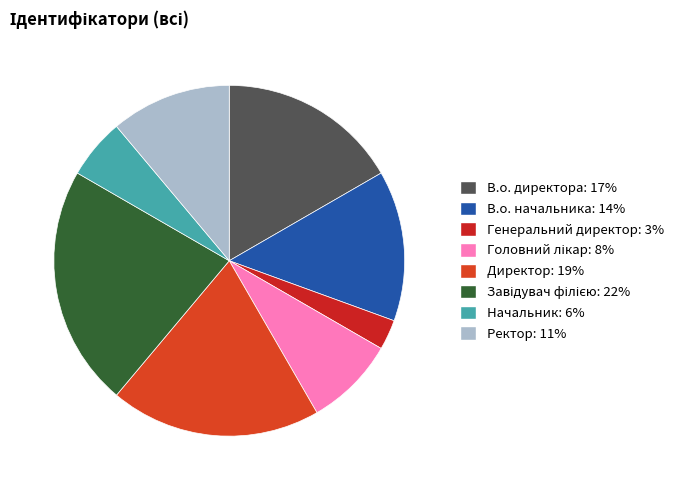

Which slice is the smallest?

Генеральний директор